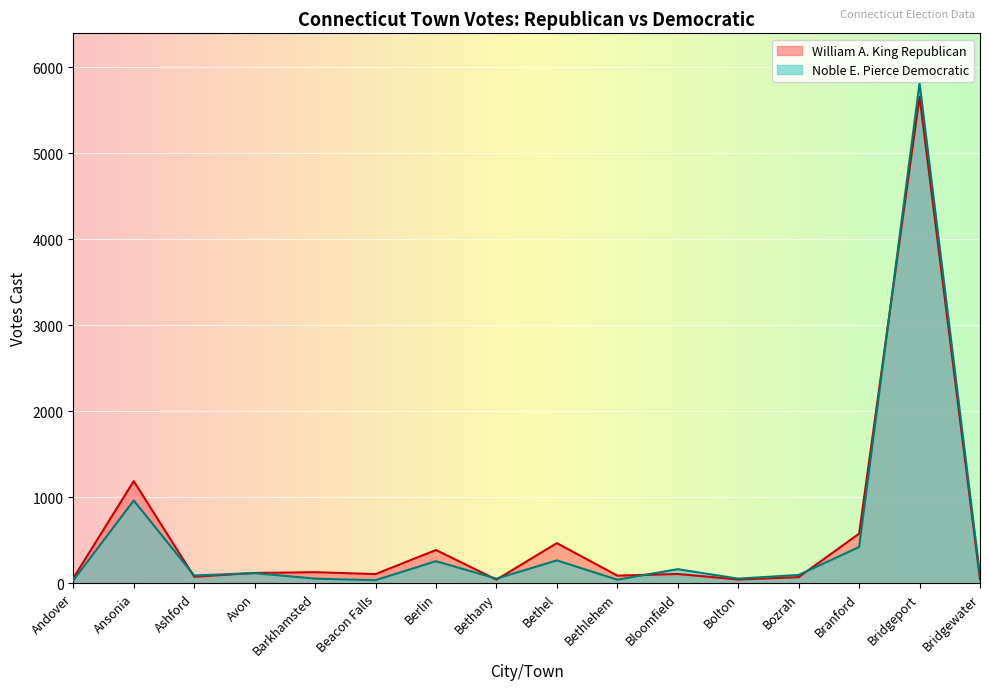

List the series in order of their peak value, lowest first.

William A. King Republican, Noble E. Pierce Democratic